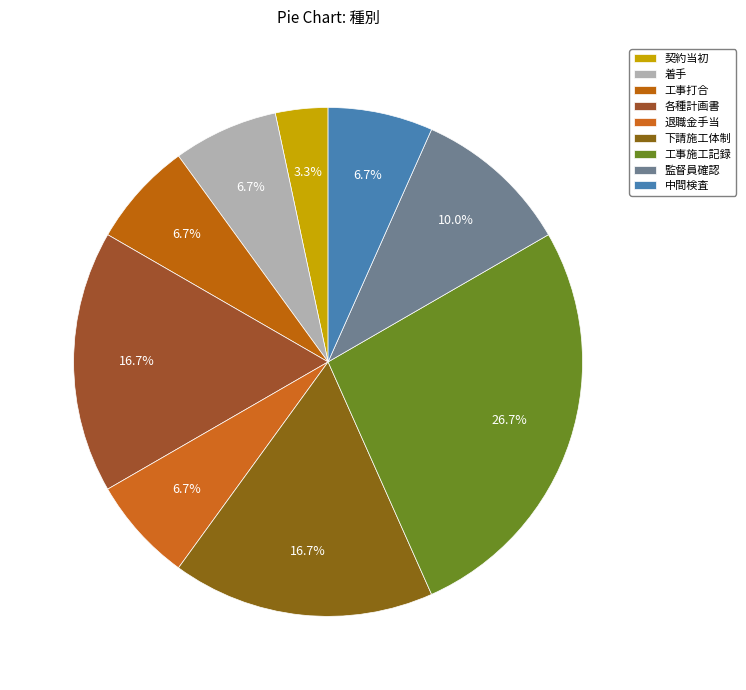

Which has a higher value, 工事施工記録 or 各種計画書?

工事施工記録